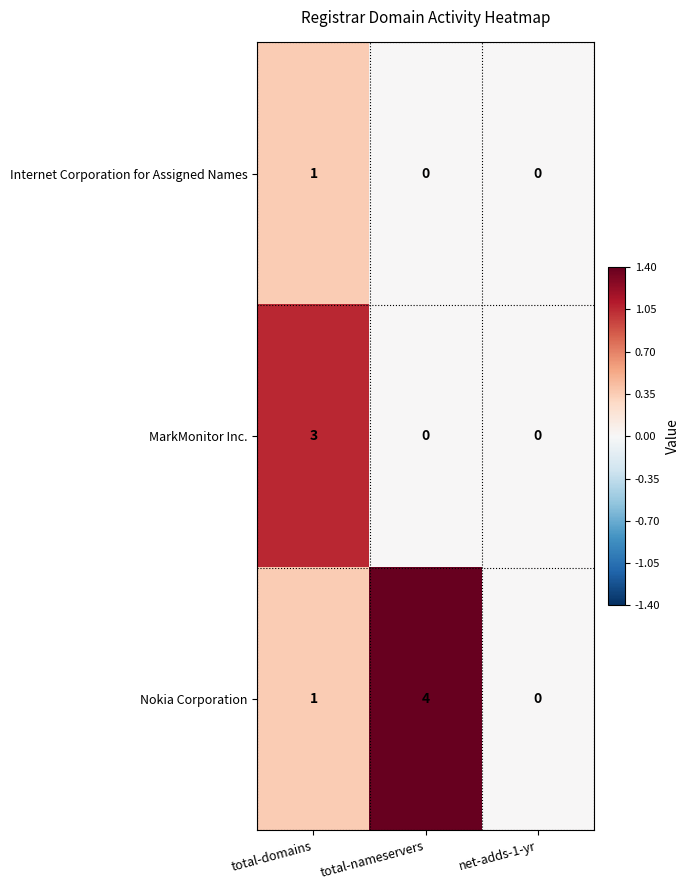

Is it true that Nokia Corporation equals -2 at net-adds-1-yr?

False